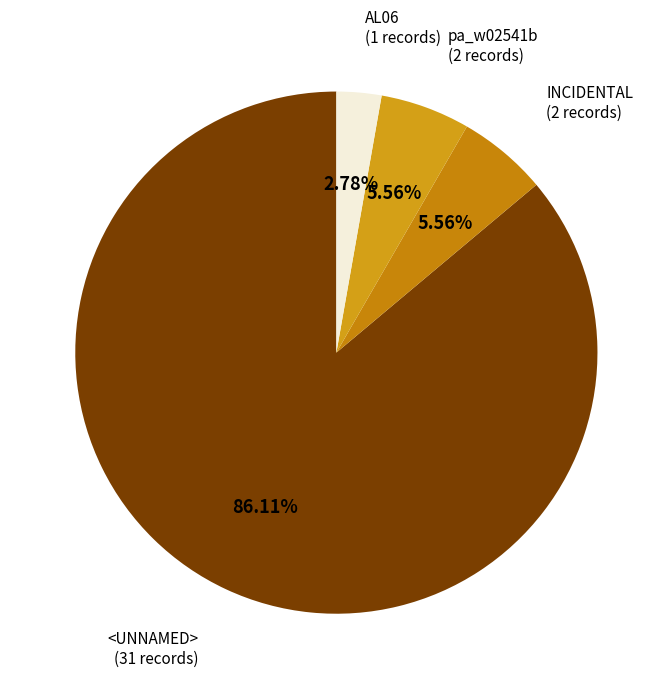

Count the number of slices in the pie.

4